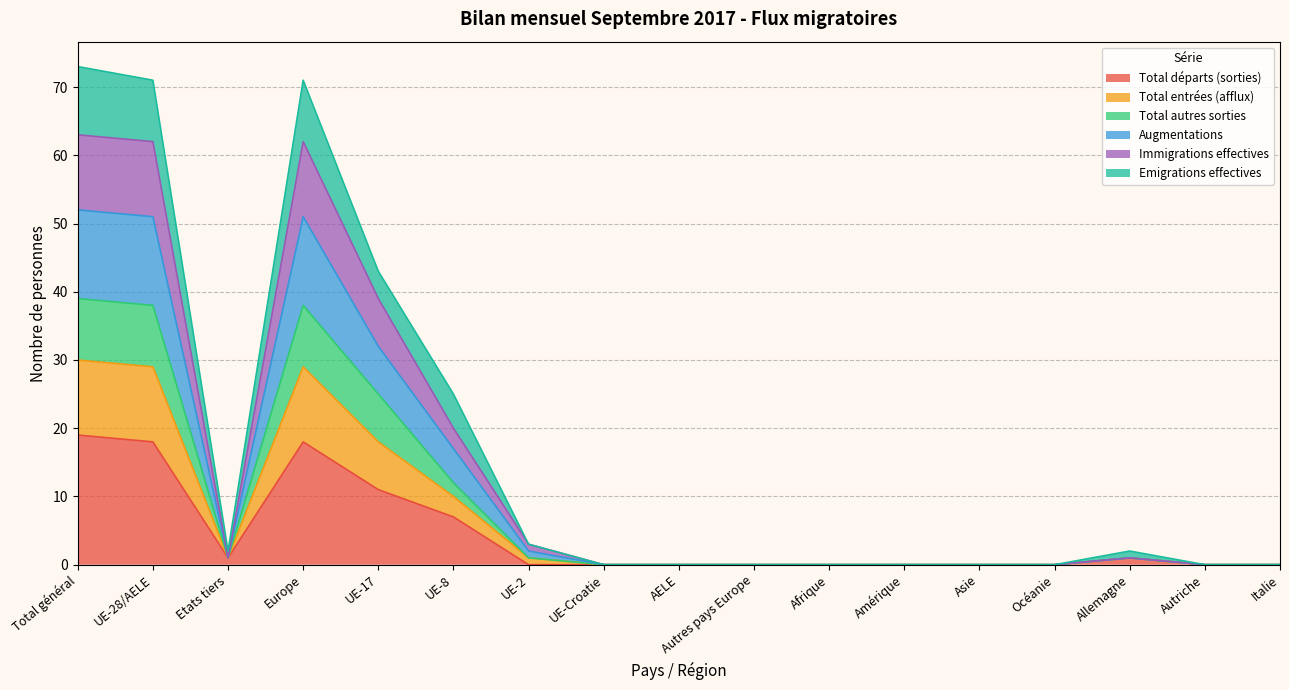

How many series are shown in this chart?

6